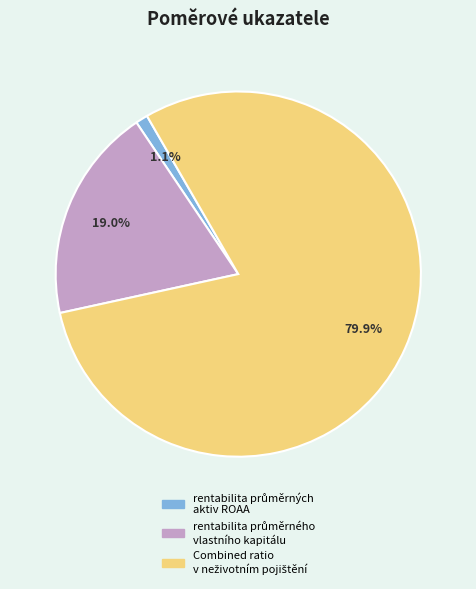

Is there a majority slice in this chart?

Yes